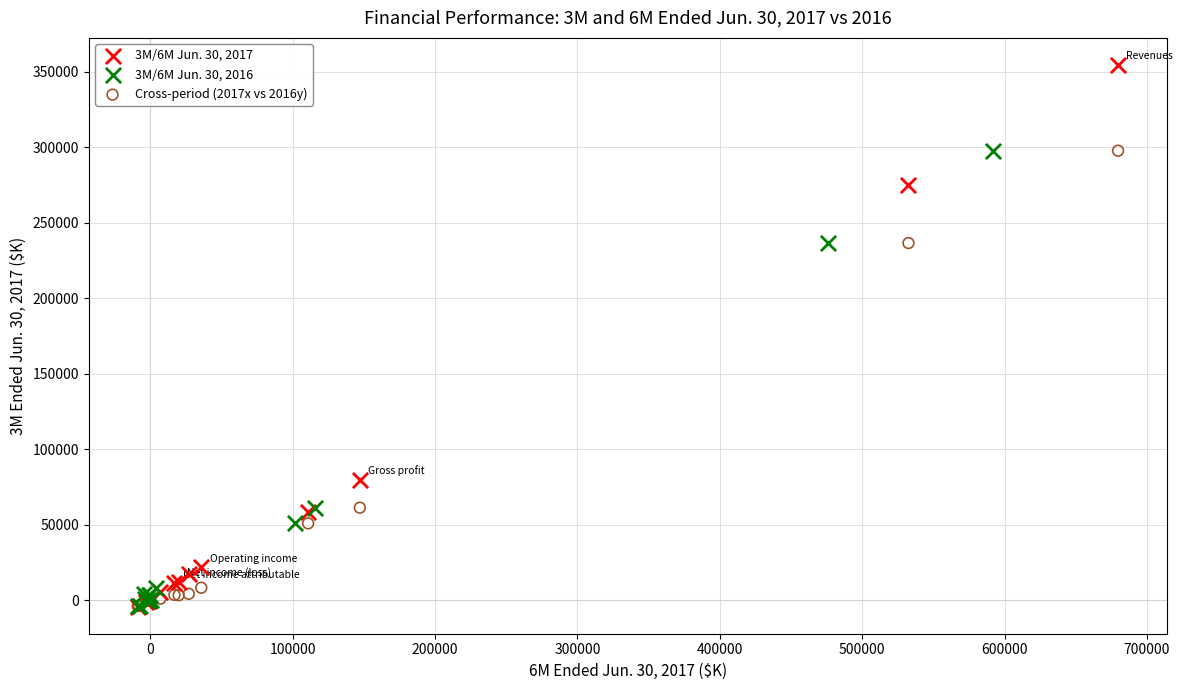

Which series contains the highest Y value?

3M/6M Jun. 30, 2017